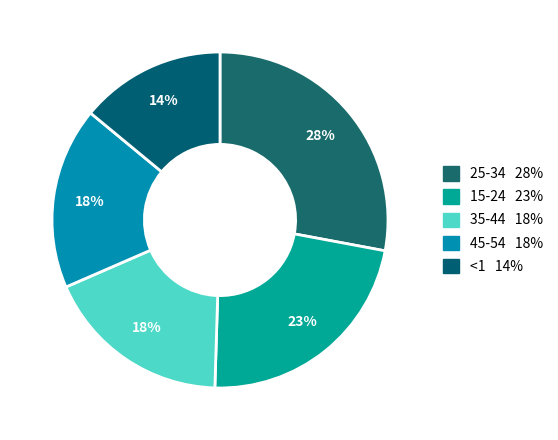

Count the number of slices in the pie.

5